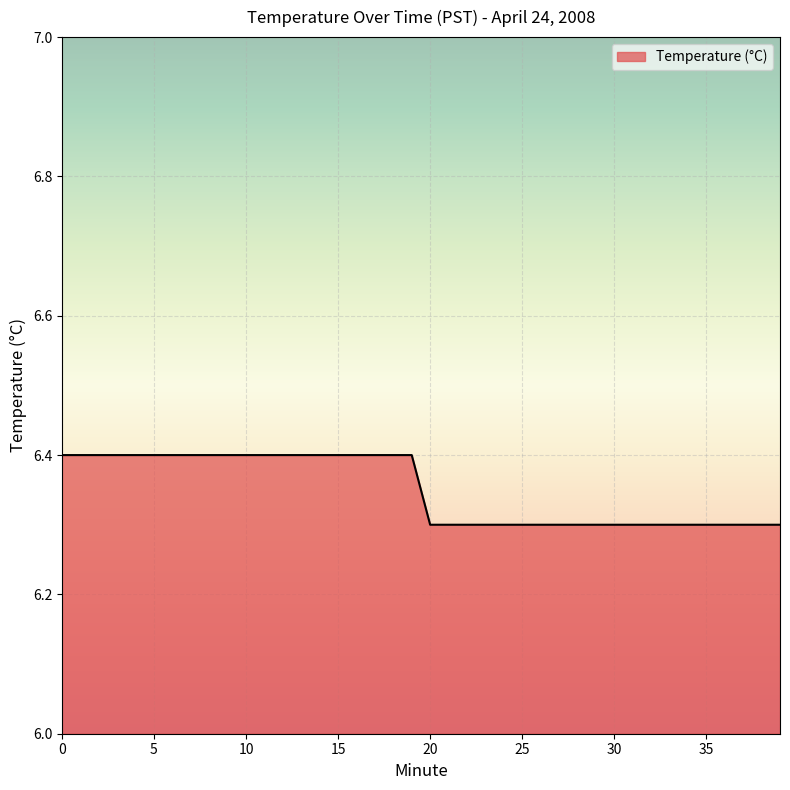

What is the maximum value shown in the chart?

6.4